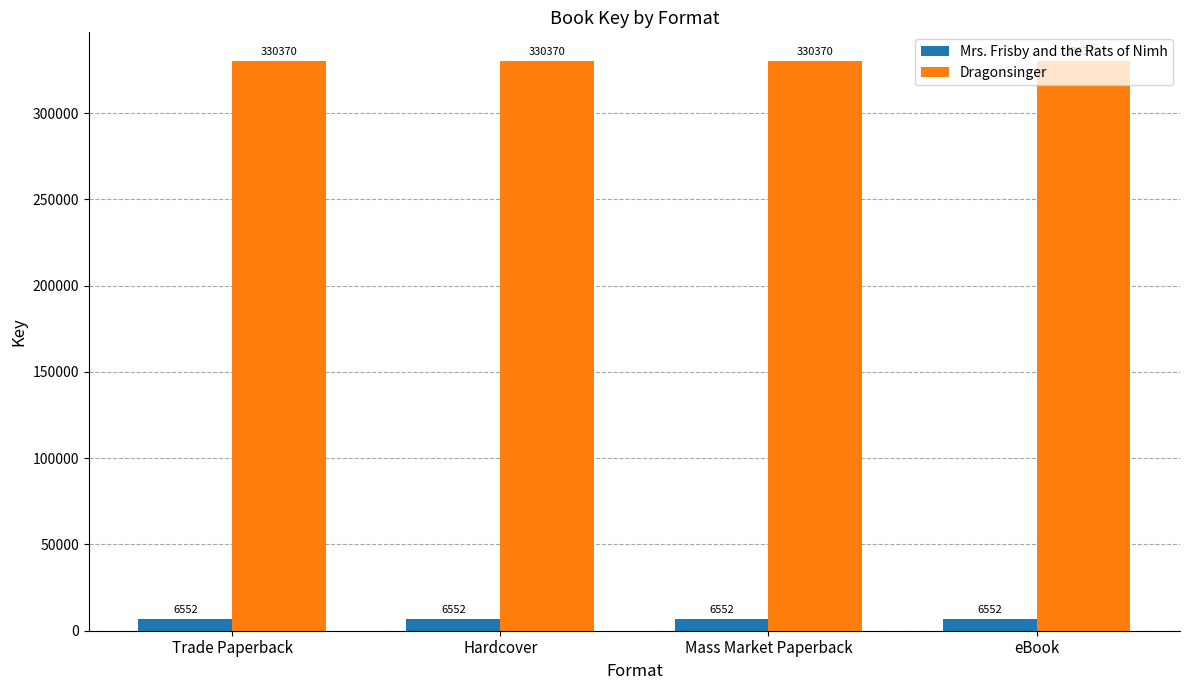

What is the label of the 3rd bar from the left?

Mass Market Paperback